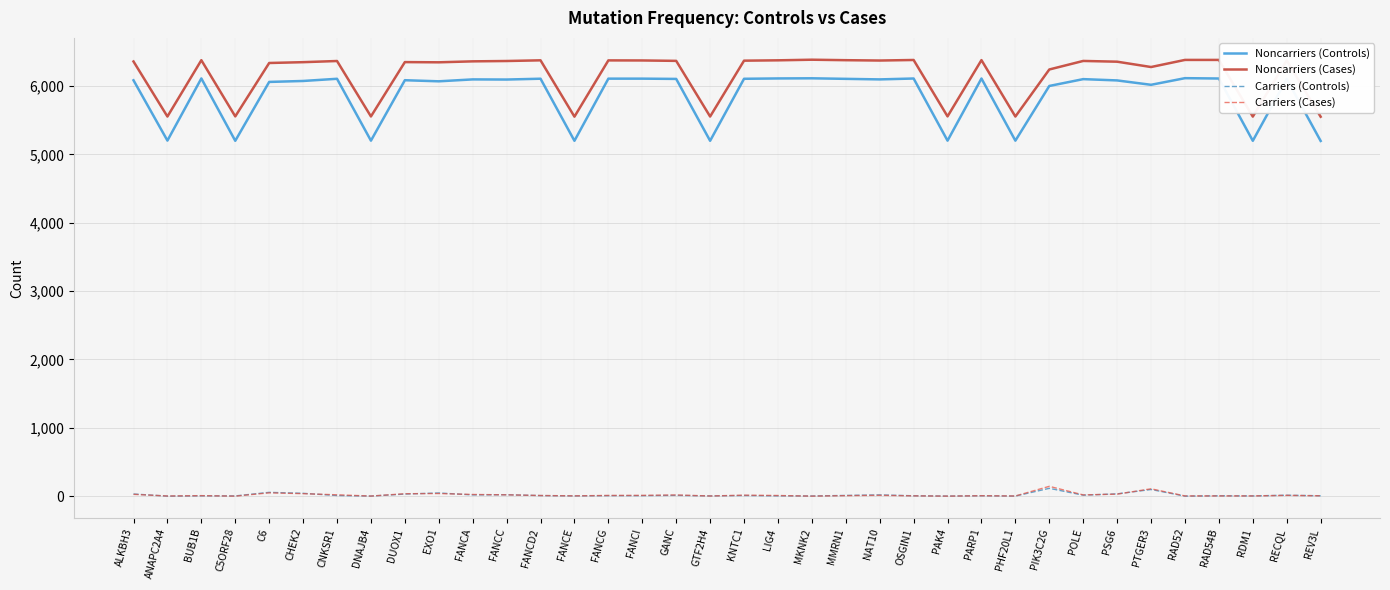

Which series has the largest total across all categories?

Noncarriers (Cases)